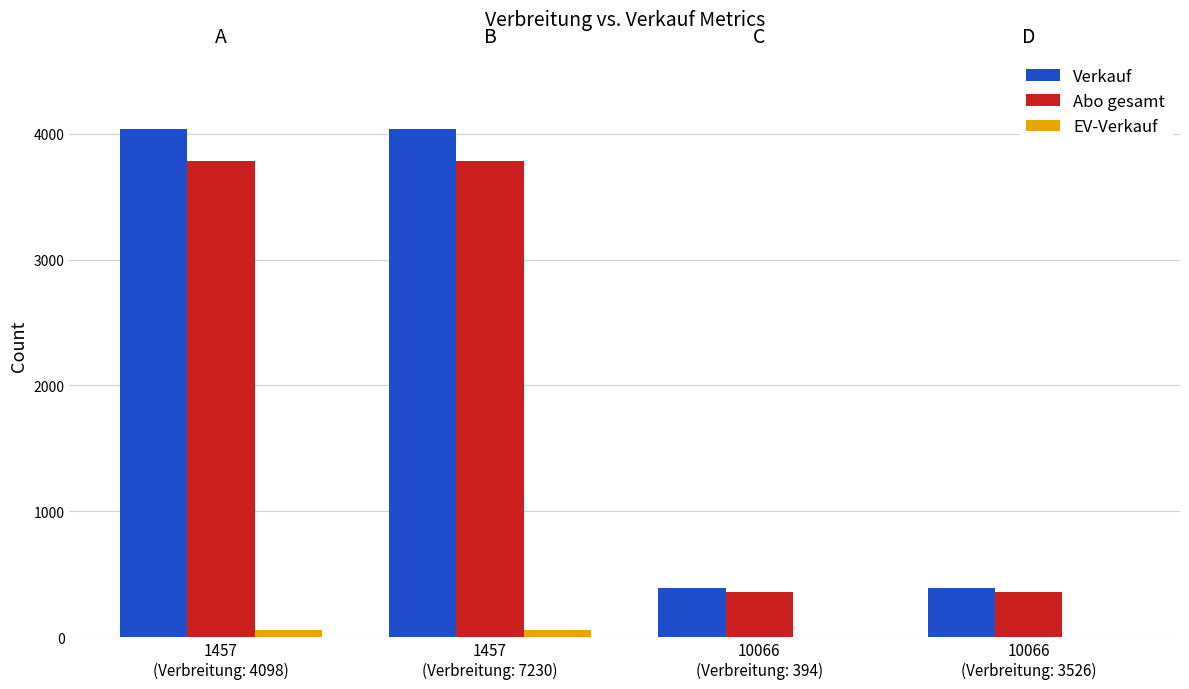

What is the total value across all series at 10066
(Verbreitung: 394)?

750